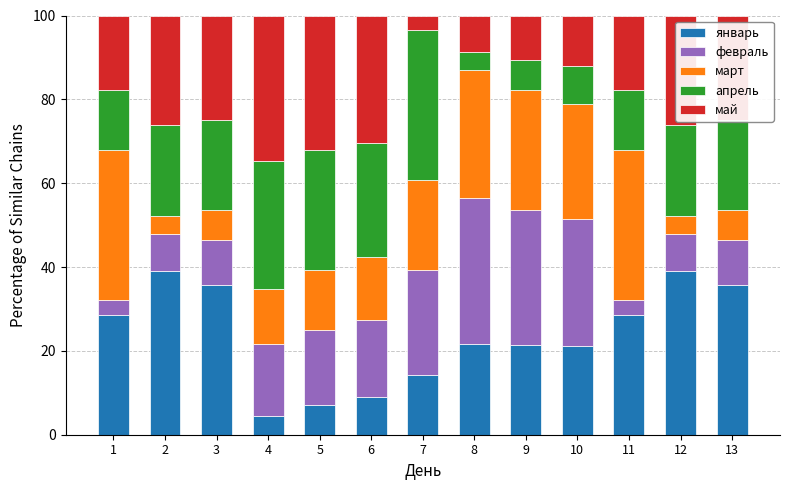

What is the total value across all series at 9?

100.0